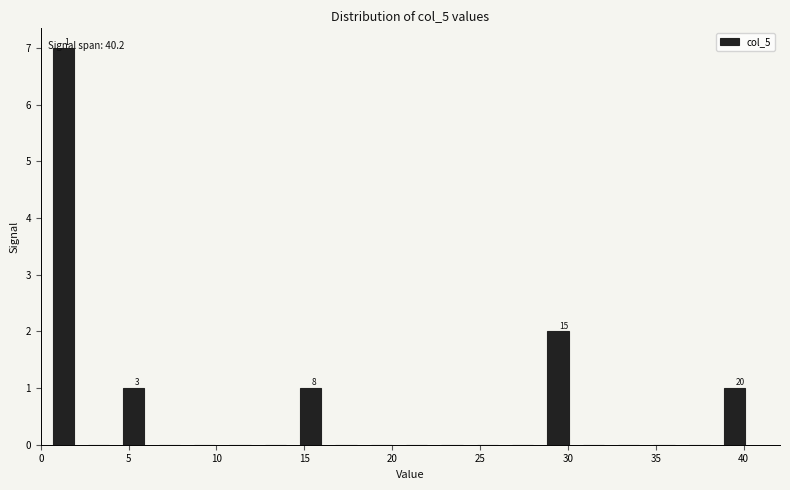

Which range on the x-axis has the tallest bar?

0.5 to 2.5